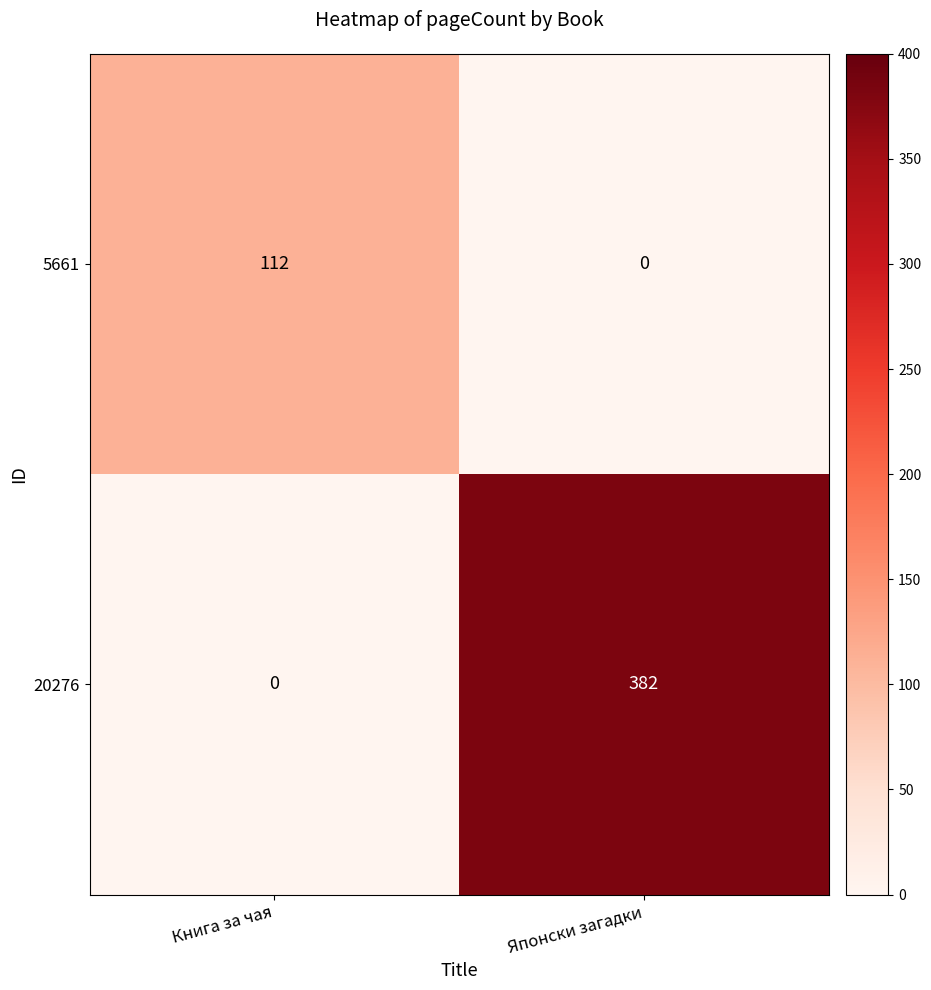

The value of 5661 at Книга за чая is 163. True or false?

False